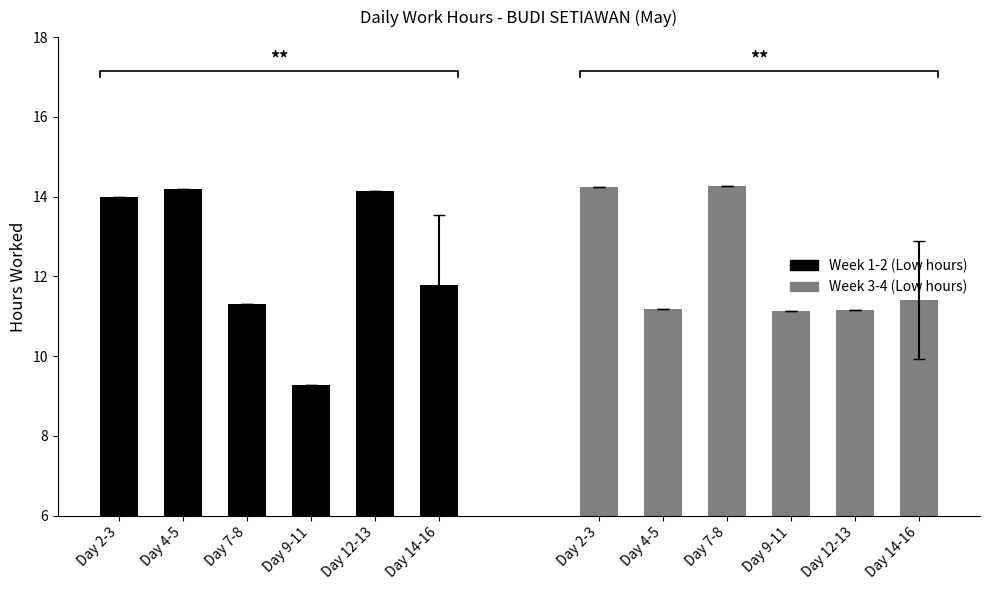

Are the bars horizontal?

No